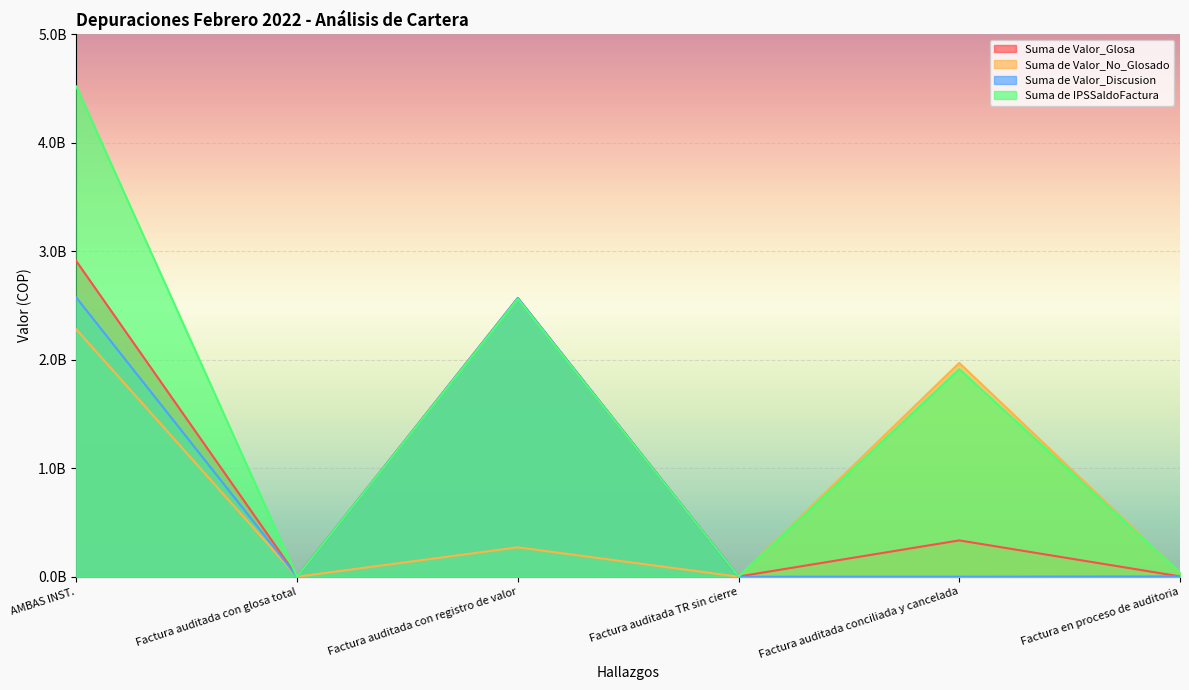

Does the chart display data point markers on the line(s)?

No